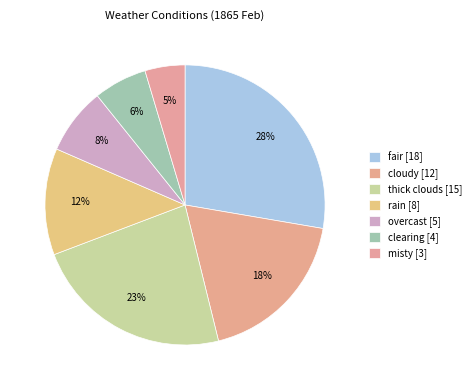

To the nearest percent, what is the difference between the largest and smallest slice percentages?

23%